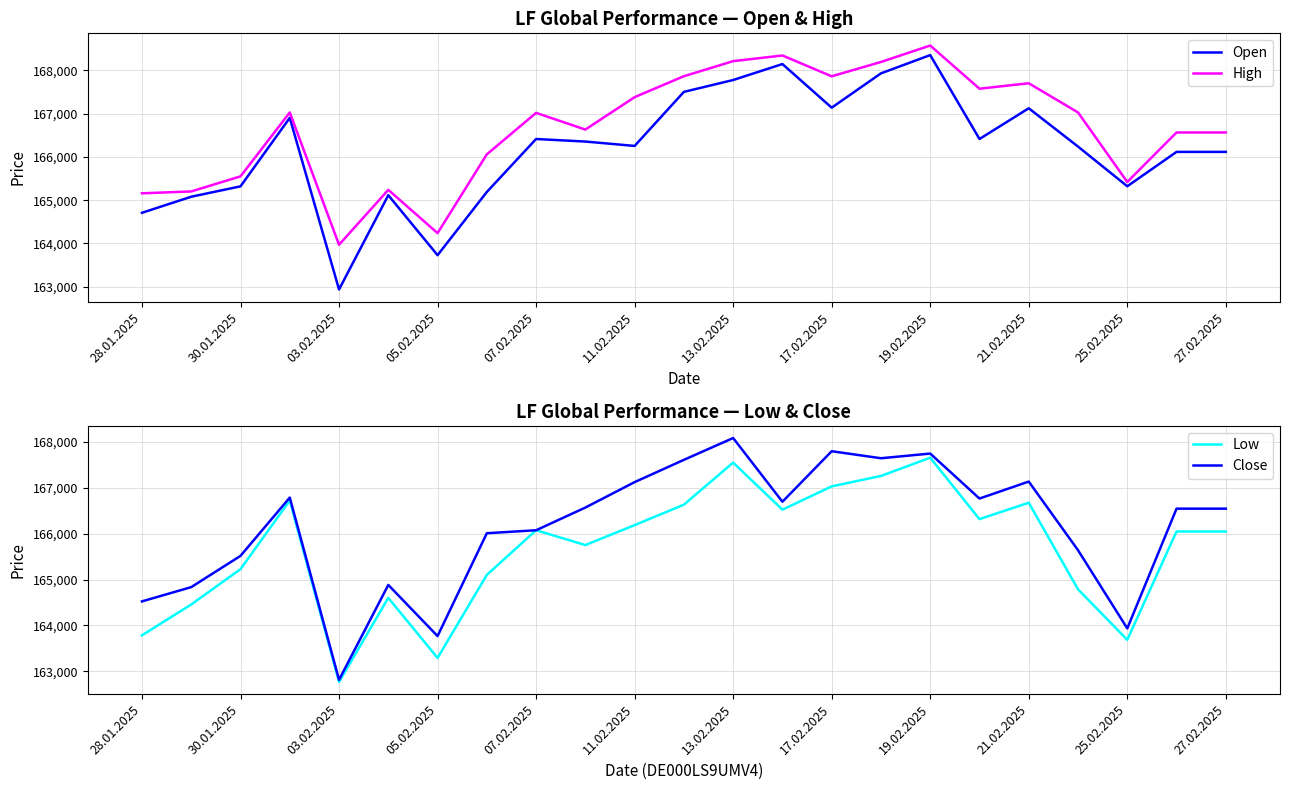

What is the highest value of the Close series?

168089